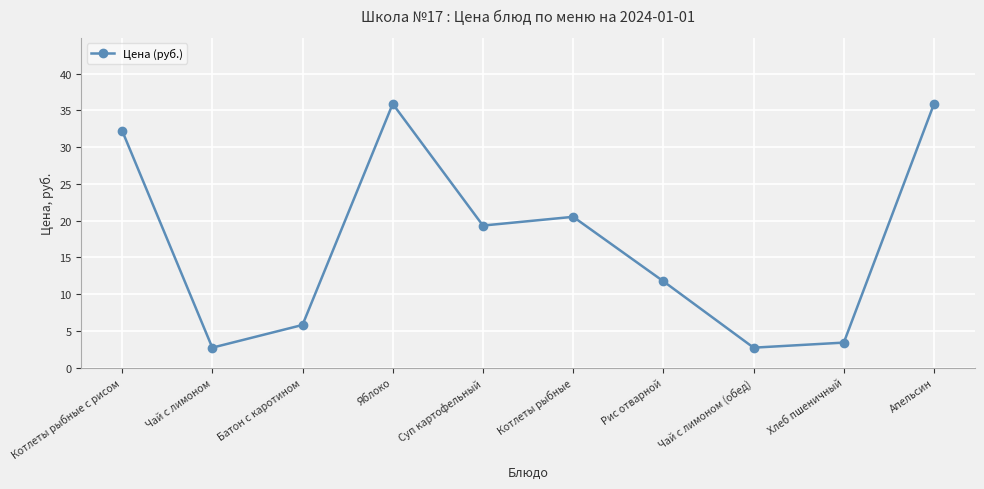

What is the greatest value displayed?

35.9